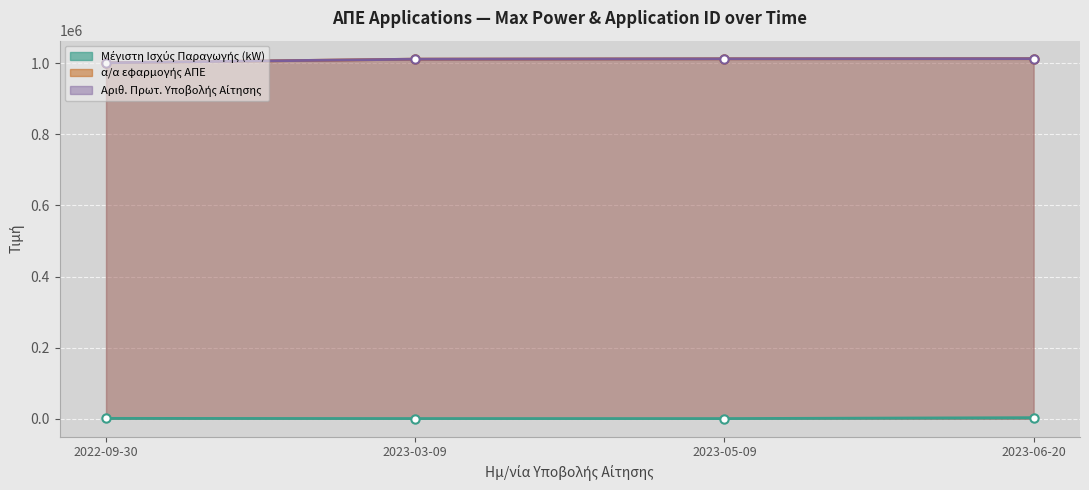

True or false: α/α εφαρμογής ΑΠΕ and Αριθ. Πρωτ. Υποβολής Αίτησης cross at least once.

False